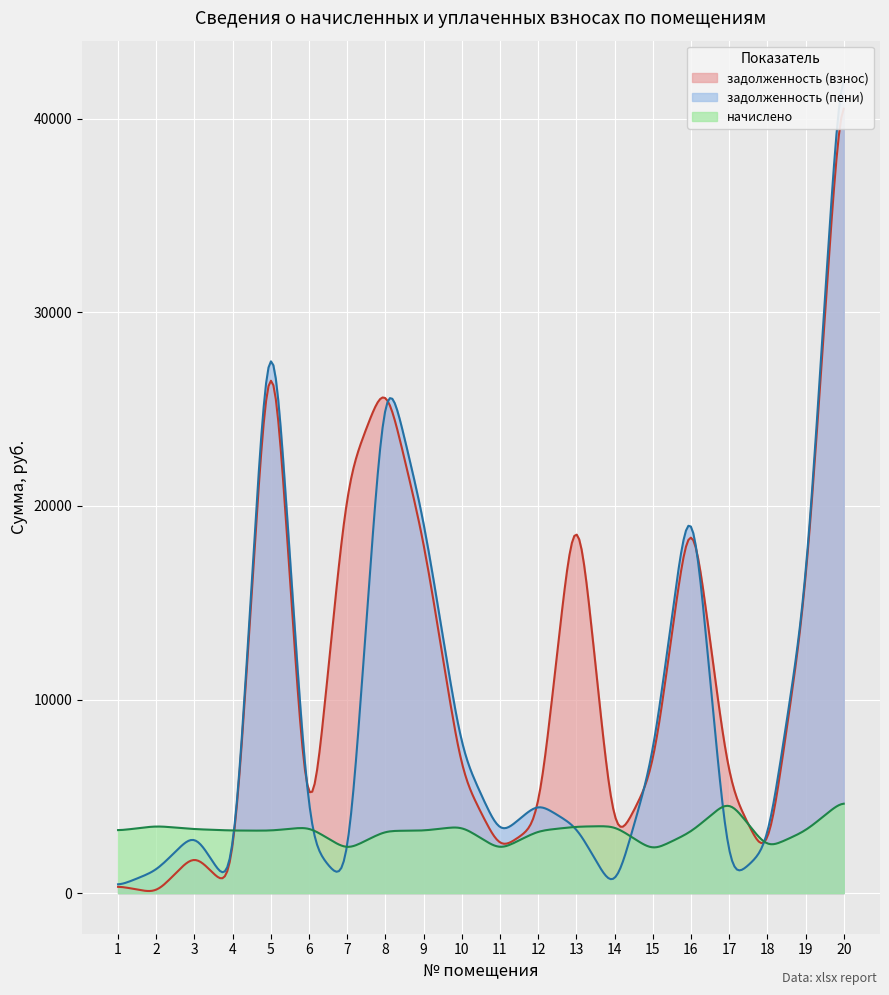

What are all the series names shown in the legend?

задолженность (взнос), задолженность (пени), начислено